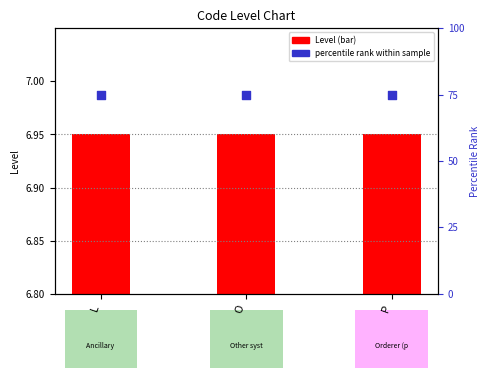

Which series contains the lowest Y value?

Level (scaled)